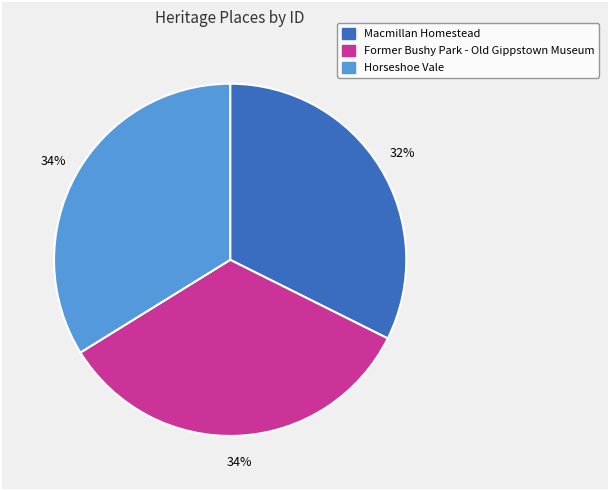

To the nearest percent, what is the combined percentage of Horseshoe Vale and Former Bushy Park - Old Gippstown Museum?

68%